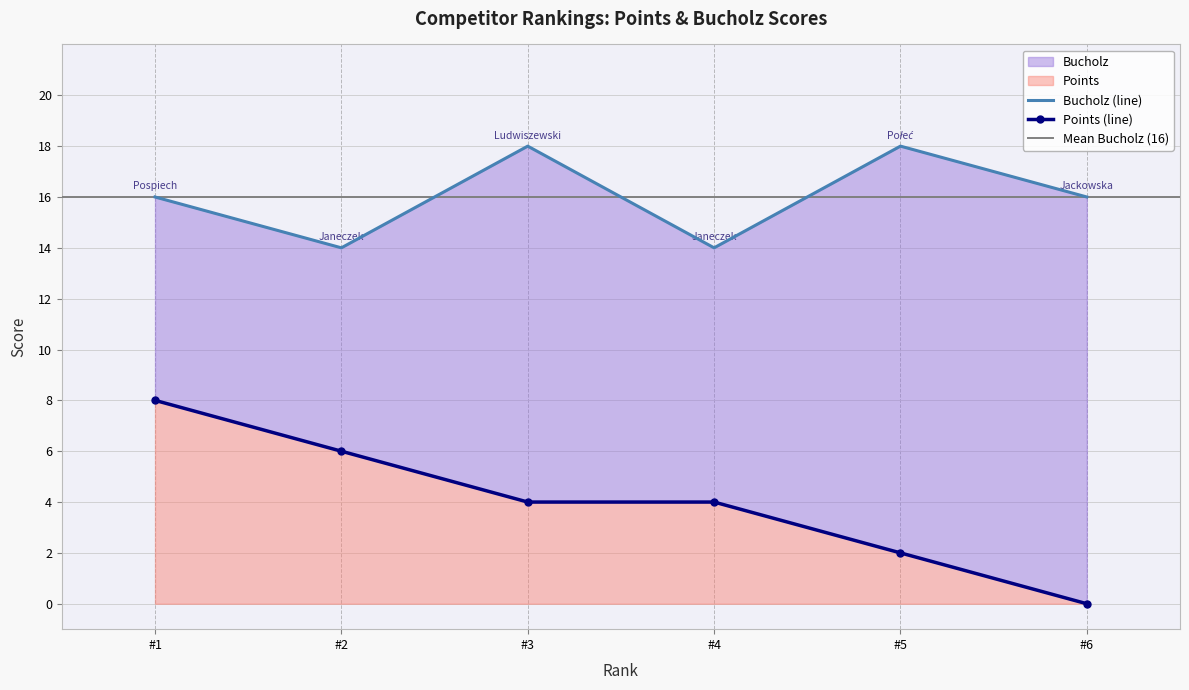

At which label does Bucholz reach its peak?

#3